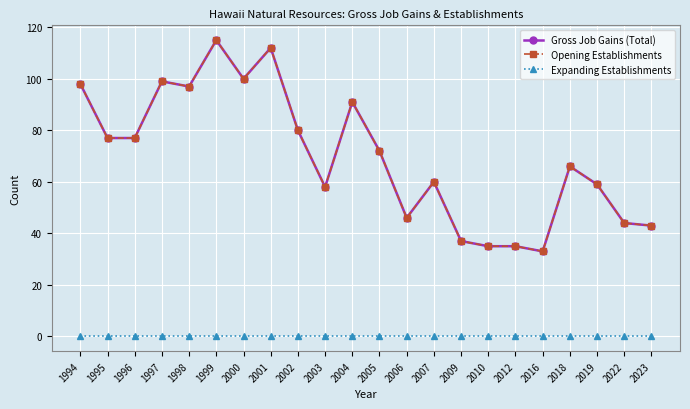

What is the sum of the Opening Establishments values at 2001 and 2019?

171